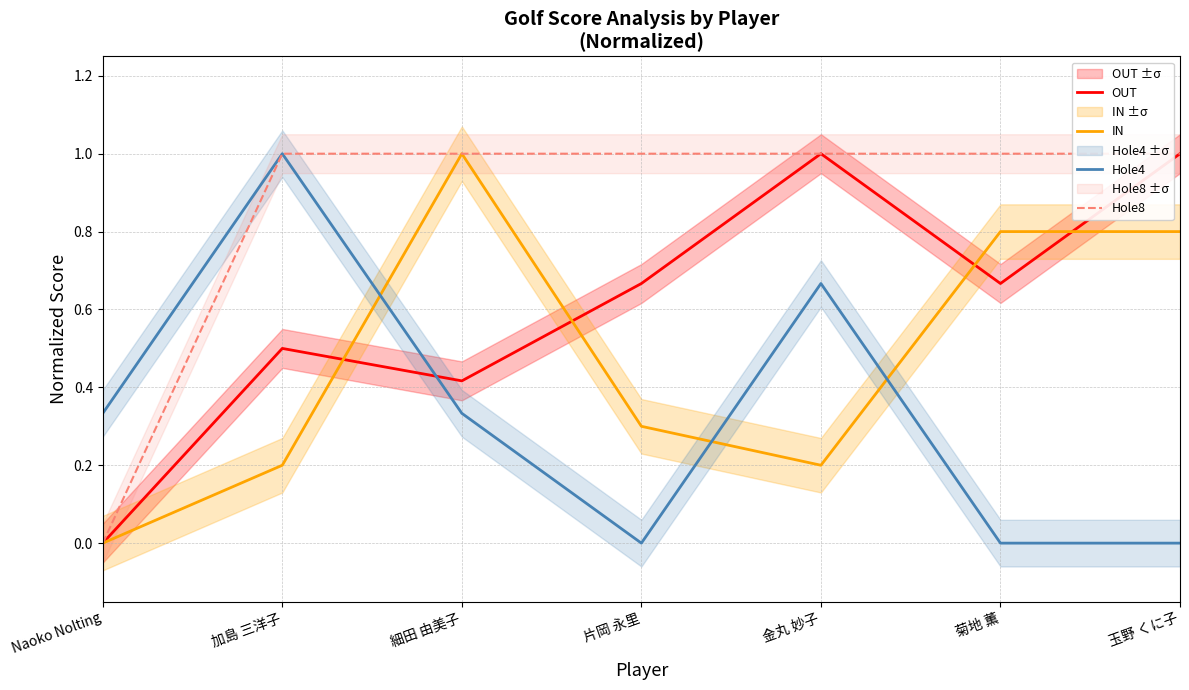

At which category is the sum across all series the highest?

金丸 妙子